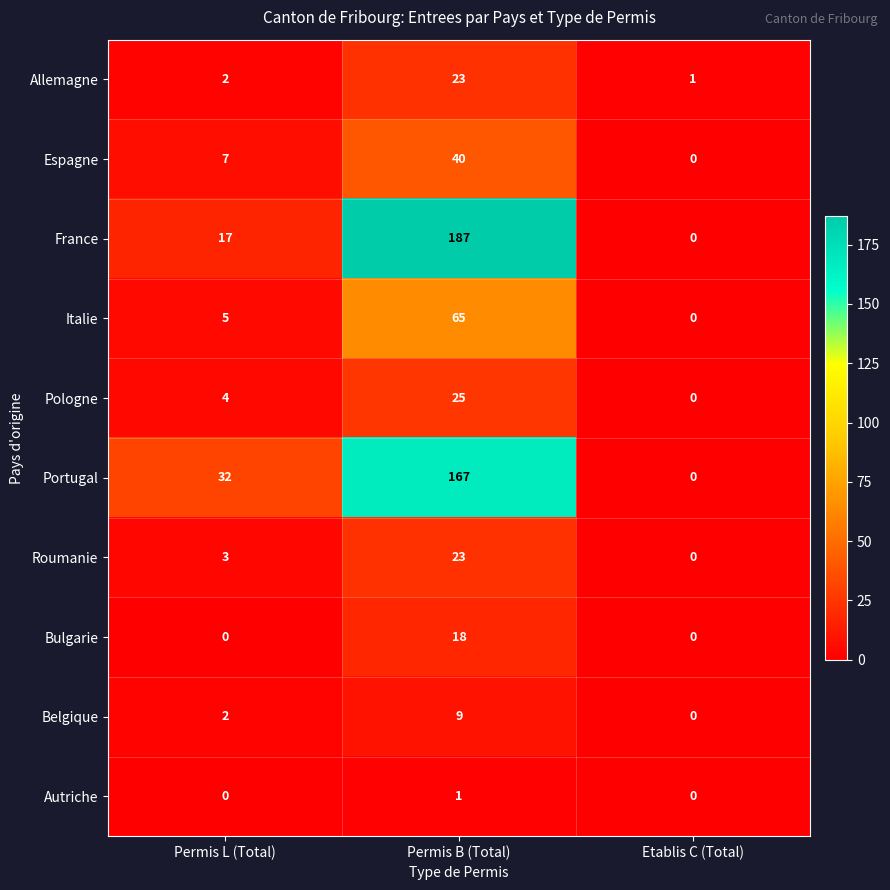

At which category is the sum across all series the highest?

Permis B (Total)